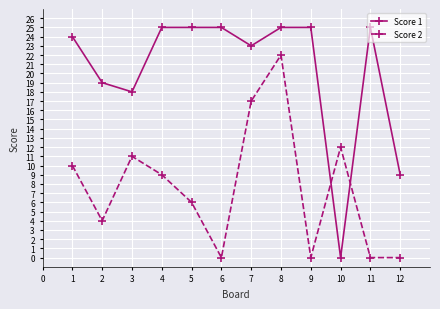

What is the value of the Score 1 point at the 2nd from the left?

19